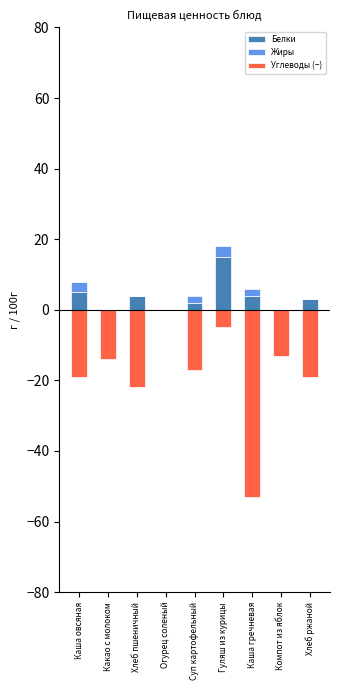

Is the value of Углеводы (−) at Хлеб пшеничный greater than the value of Белки at Какао с молоком?

No